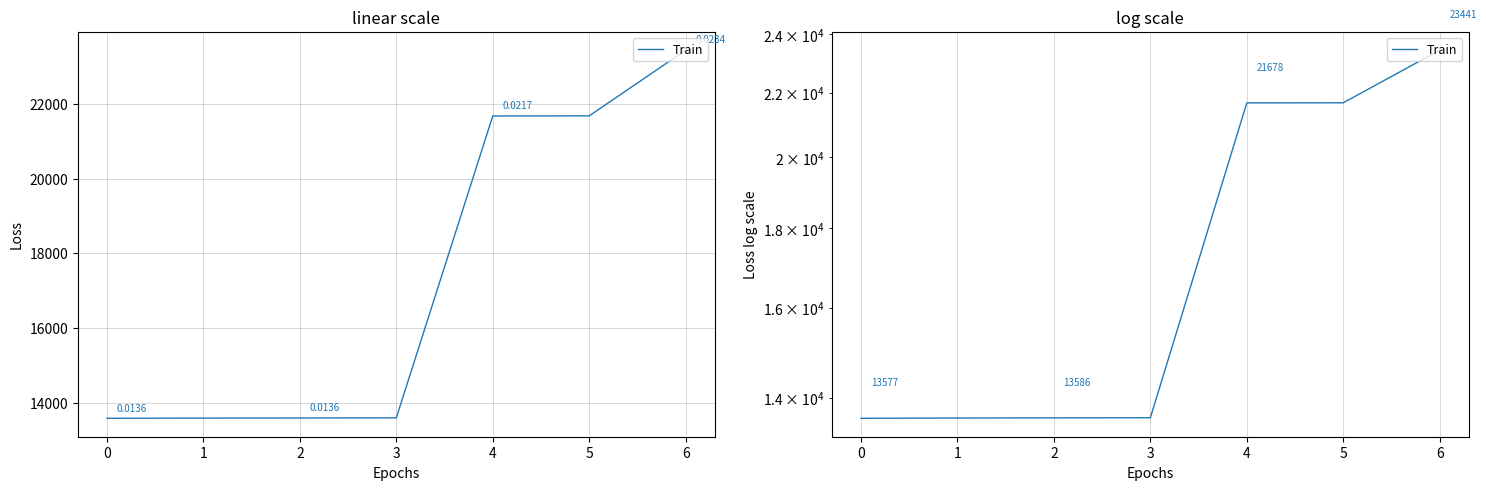

How many data points does each series have?

7